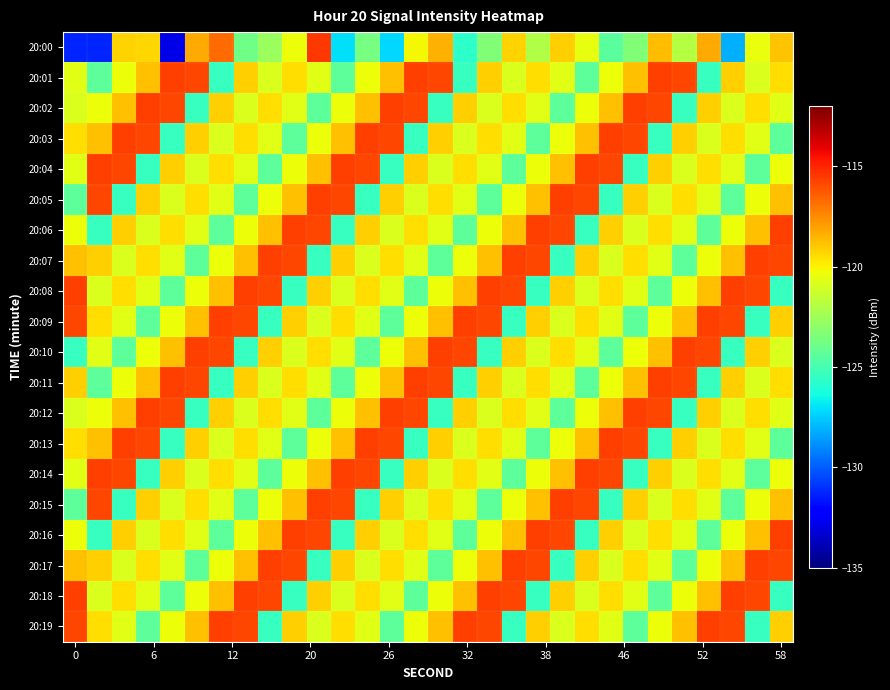

At which category does the chart reach its peak across all series?

10